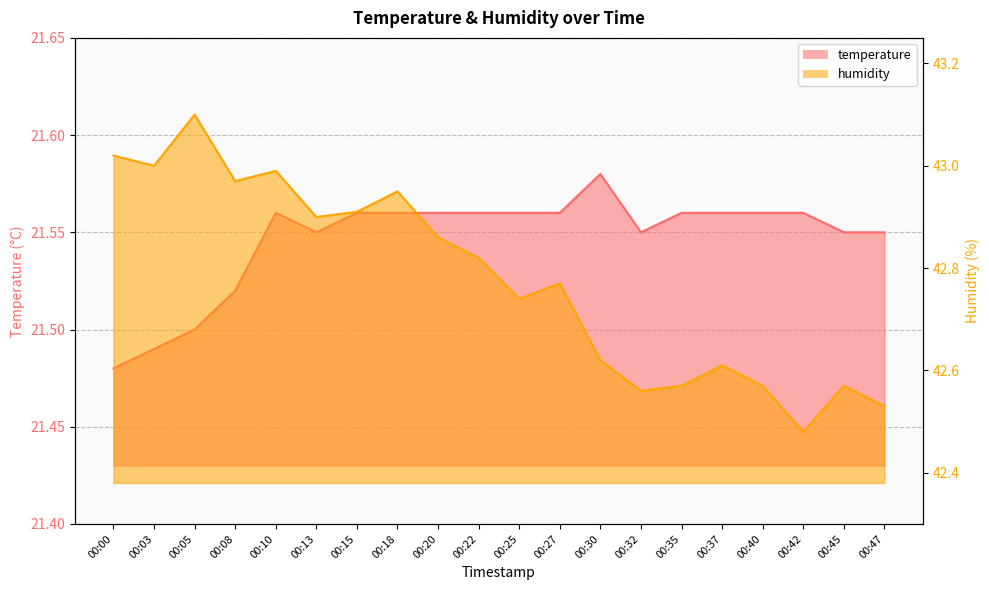

What is the value of the temperature point at the 9th from the left?

21.6